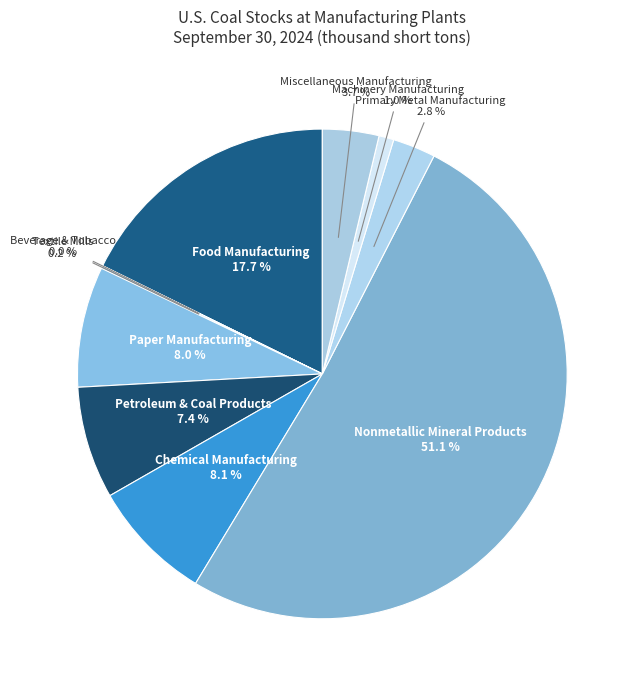

Which category has the biggest portion of the pie?

Nonmetallic Mineral Products